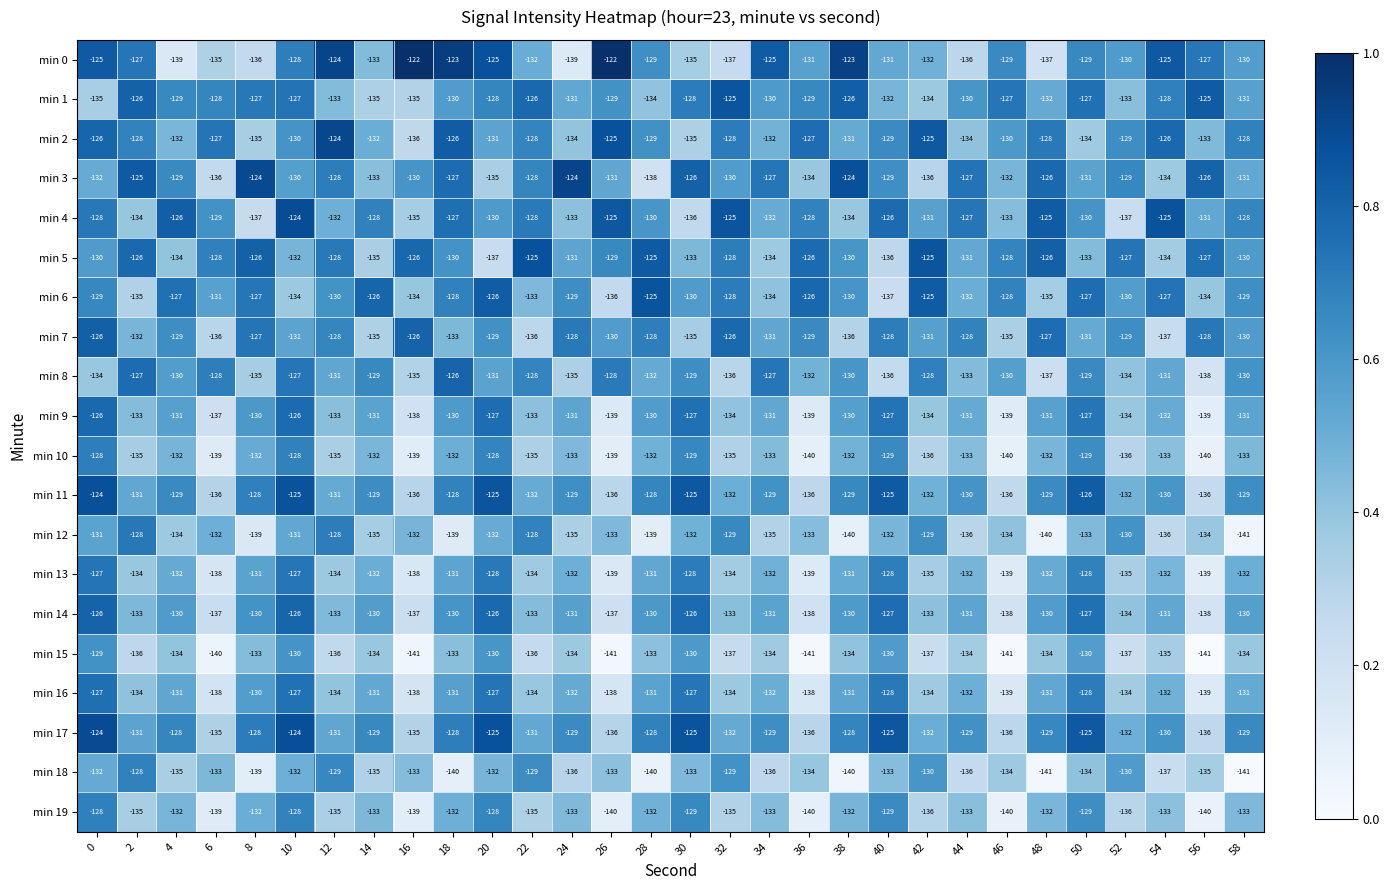

What is the total value across all series at 56?

-2686